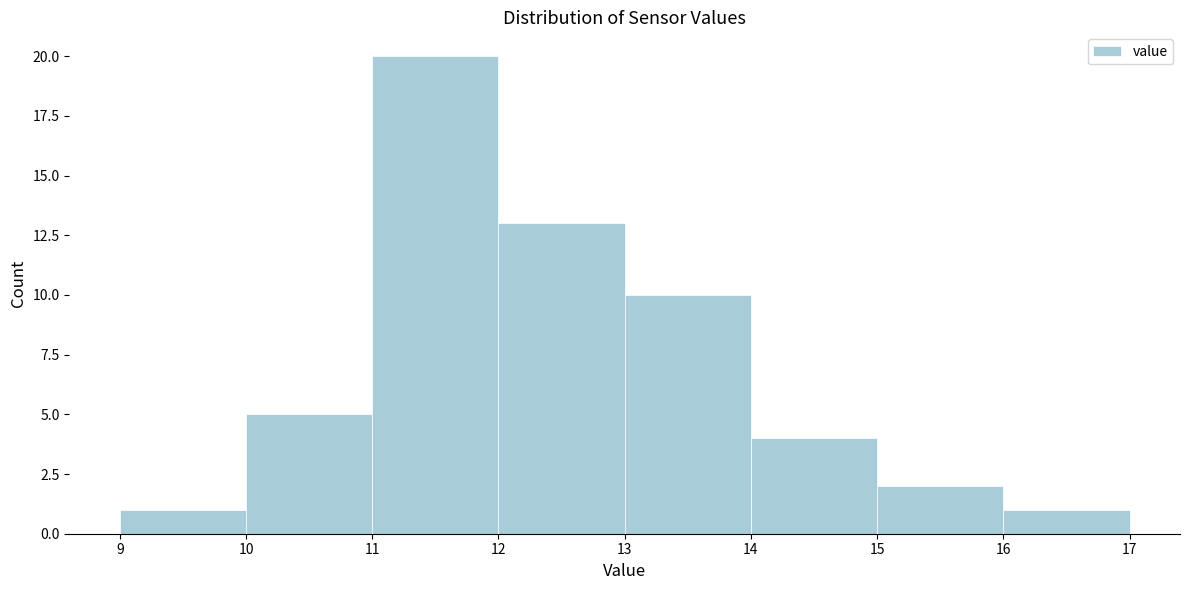

Which range on the x-axis has the tallest bar?

11 to 12